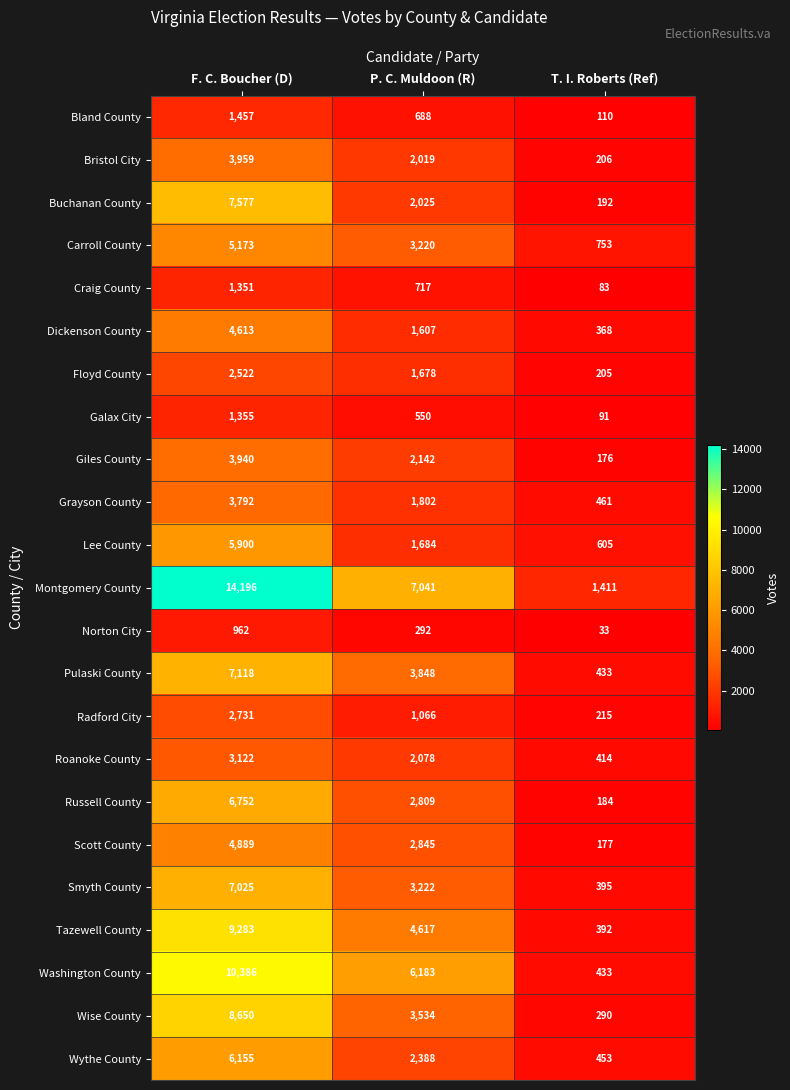

What is the difference between the Wythe County values at F. C. Boucher (D) and P. C. Muldoon (R)?

3767